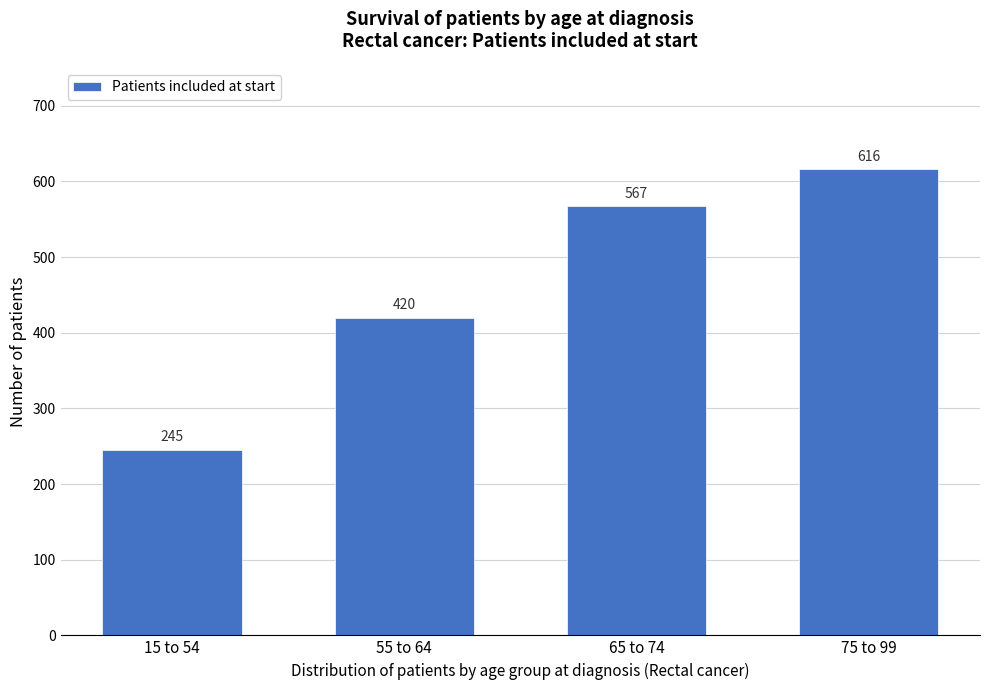

Reading left to right, list all the values displayed in this chart.

245	420	567	616